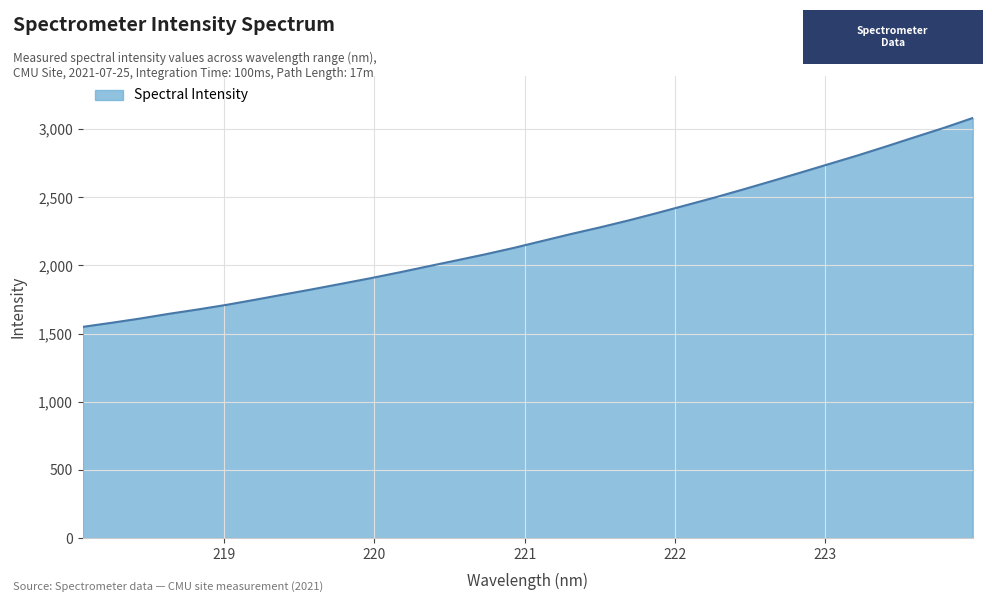

How many lines are shown in the chart?

1